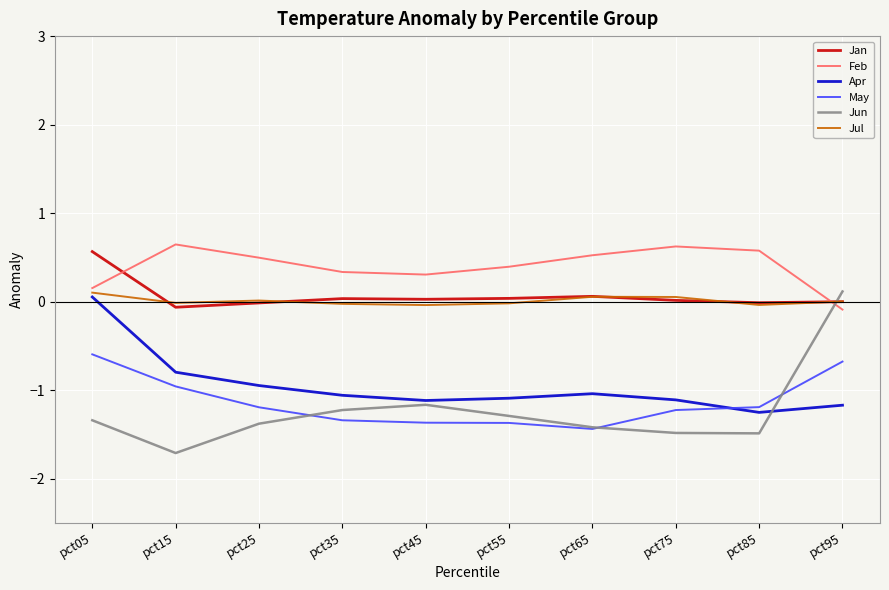

What is the total value across all series at pct65?

-3.3